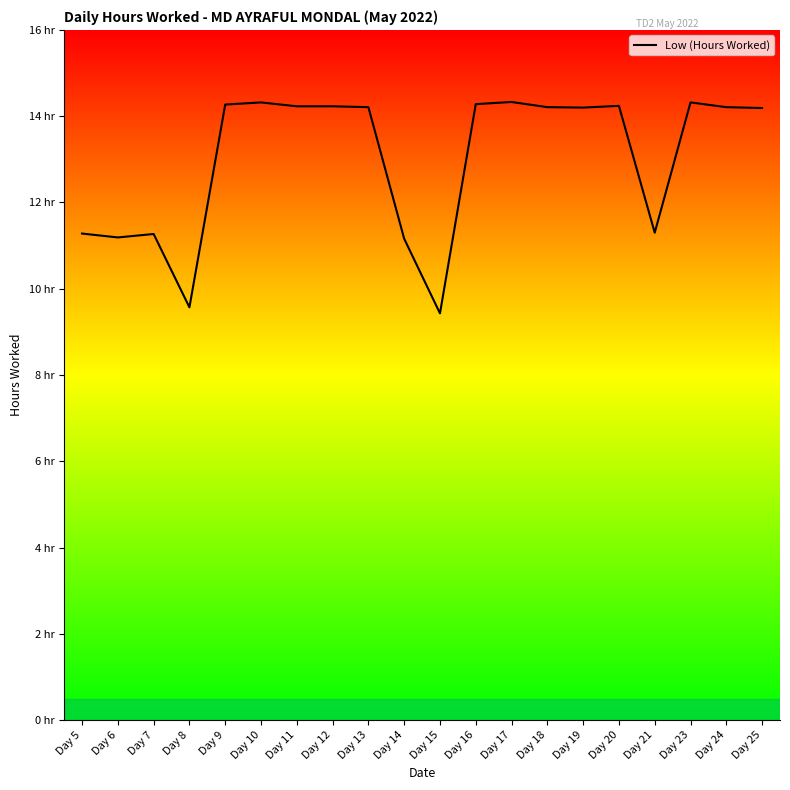

Which label corresponds to the largest value in the chart?

Day 17